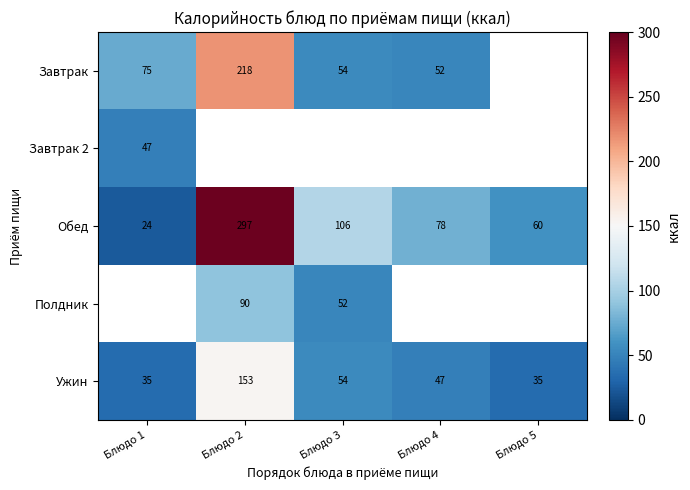

How many distinct data groups are displayed?

5